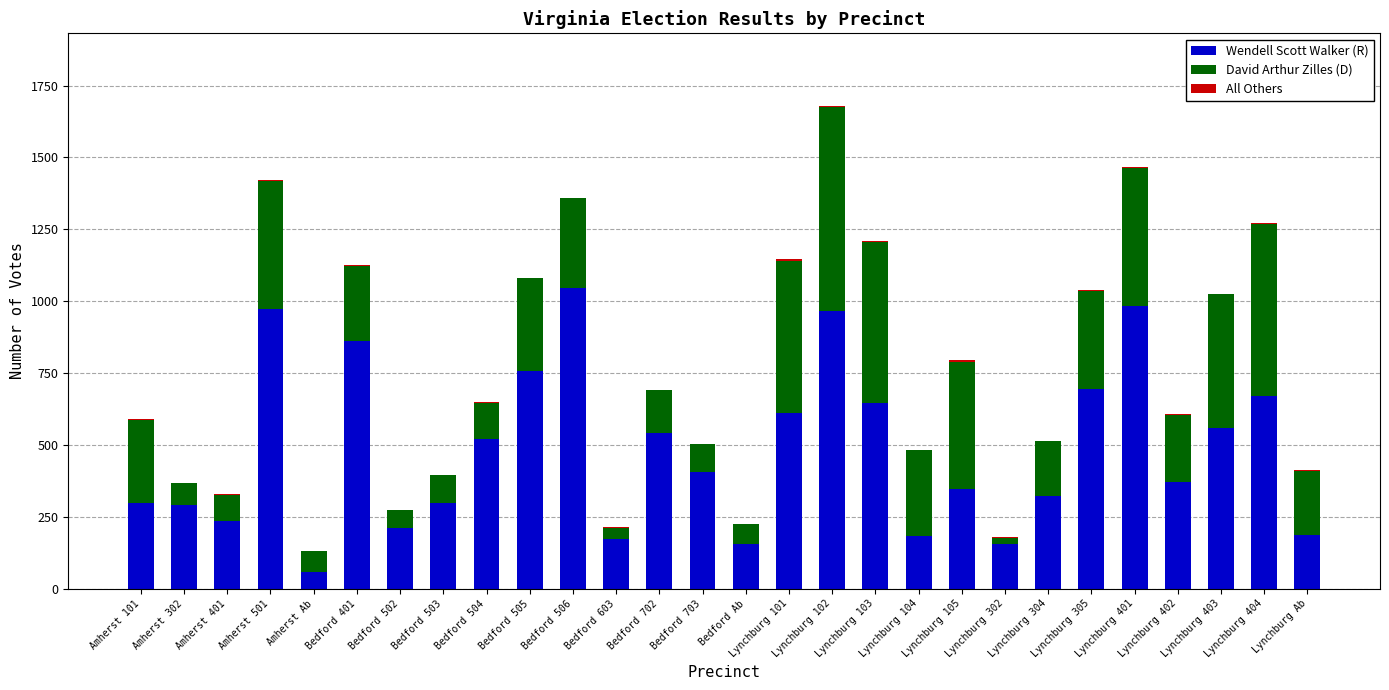

True or false: Wendell Scott Walker (R) has a value of 487 at Amherst 101.

False